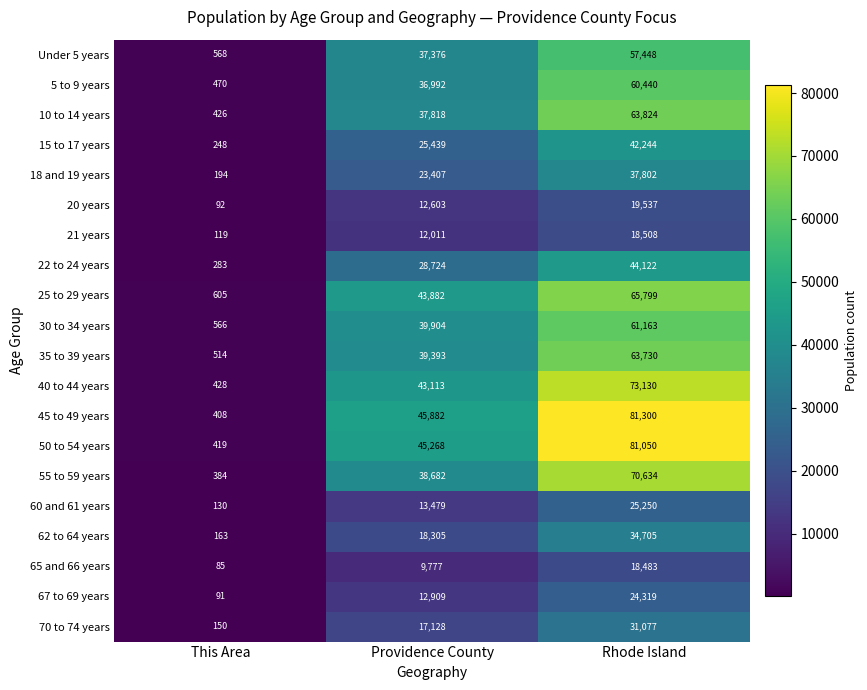

Which series has the largest total across all categories?

45 to 49 years